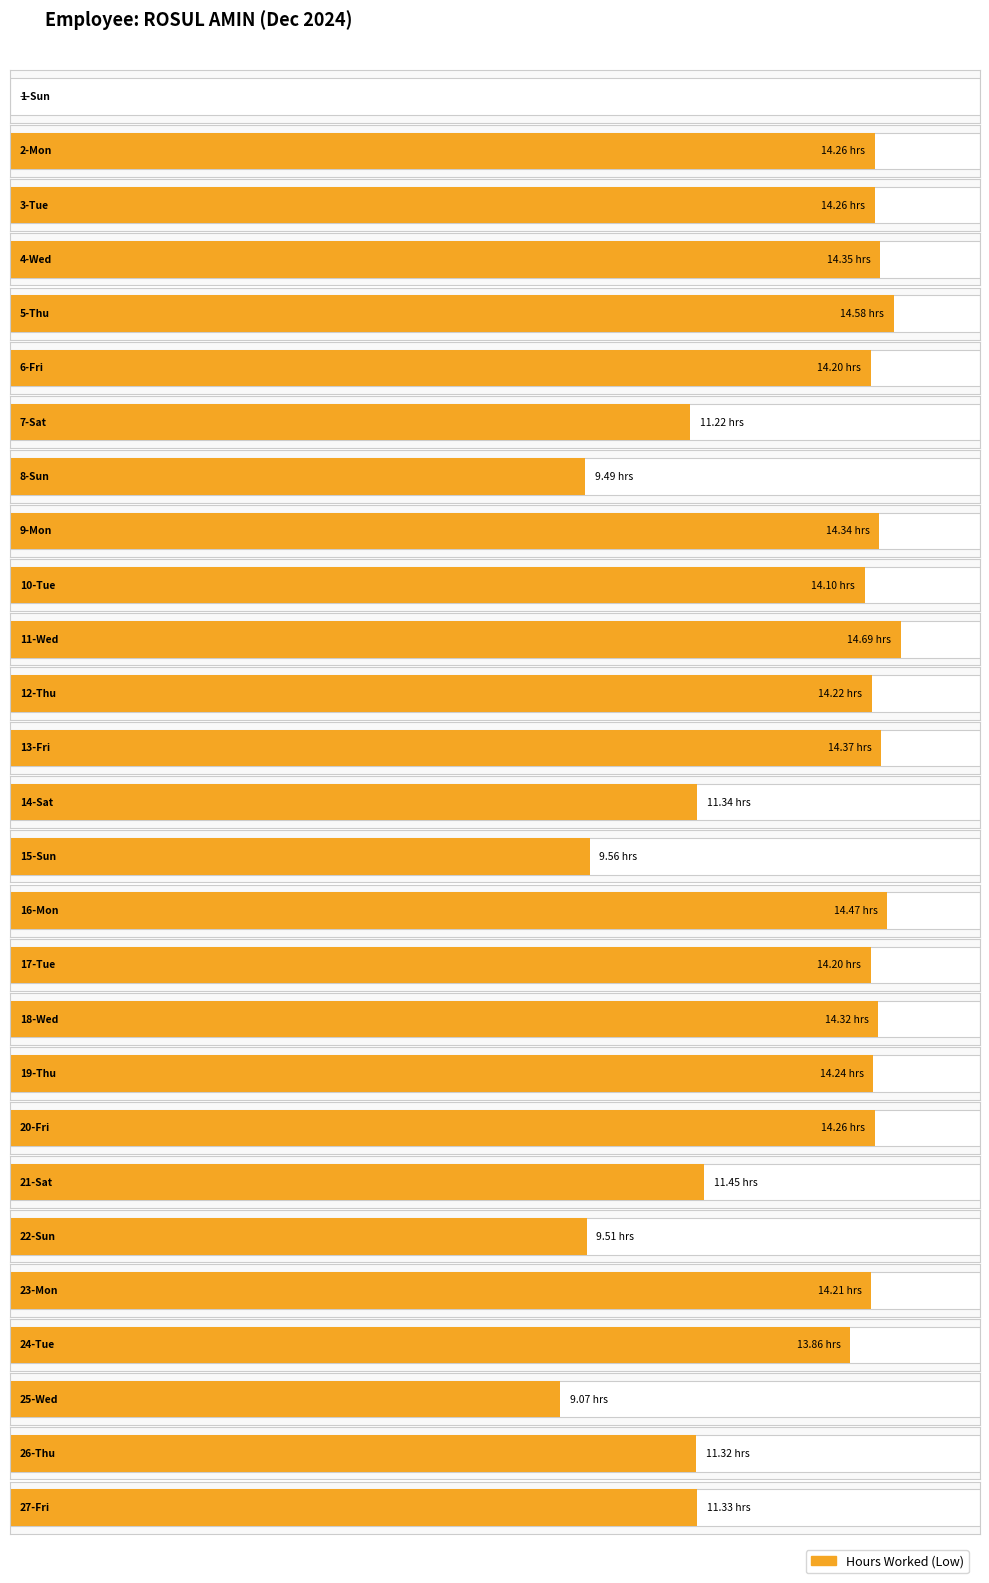

Rank the categories by value from highest to lowest.

11-Wed, 5-Thu, 16-Mon, 13-Fri, 4-Wed, 9-Mon, 18-Wed, 2-Mon, 3-Tue, 20-Fri, 19-Thu, 12-Thu, 23-Mon, 6-Fri, 17-Tue, 10-Tue, 24-Tue, 21-Sat, 14-Sat, 27-Fri, 26-Thu, 7-Sat, 15-Sun, 22-Sun, 8-Sun, 25-Wed, 1-Sun